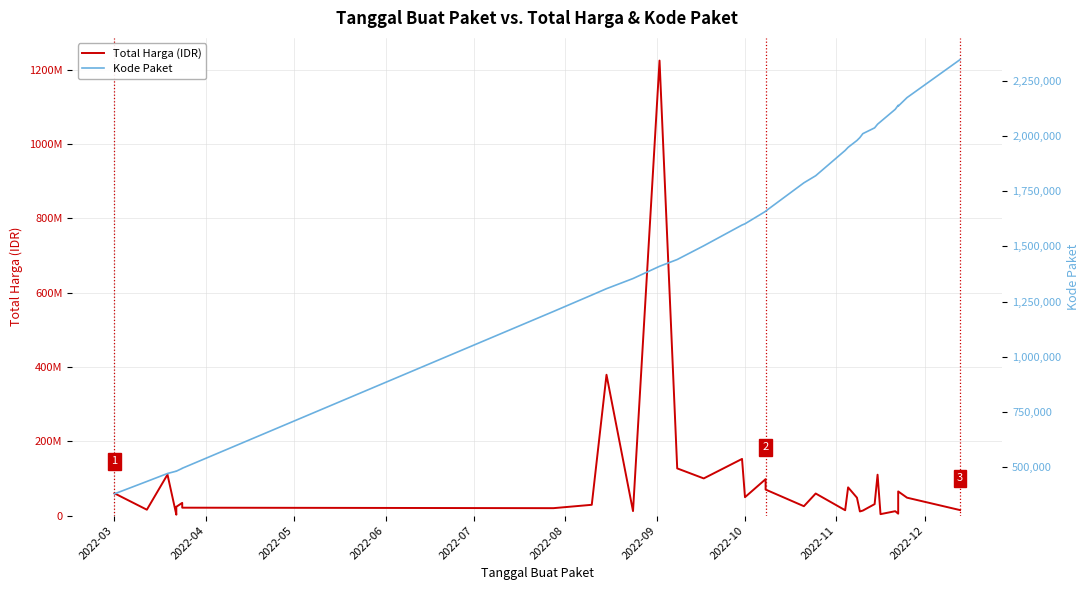

How many lines are shown in the chart?

2